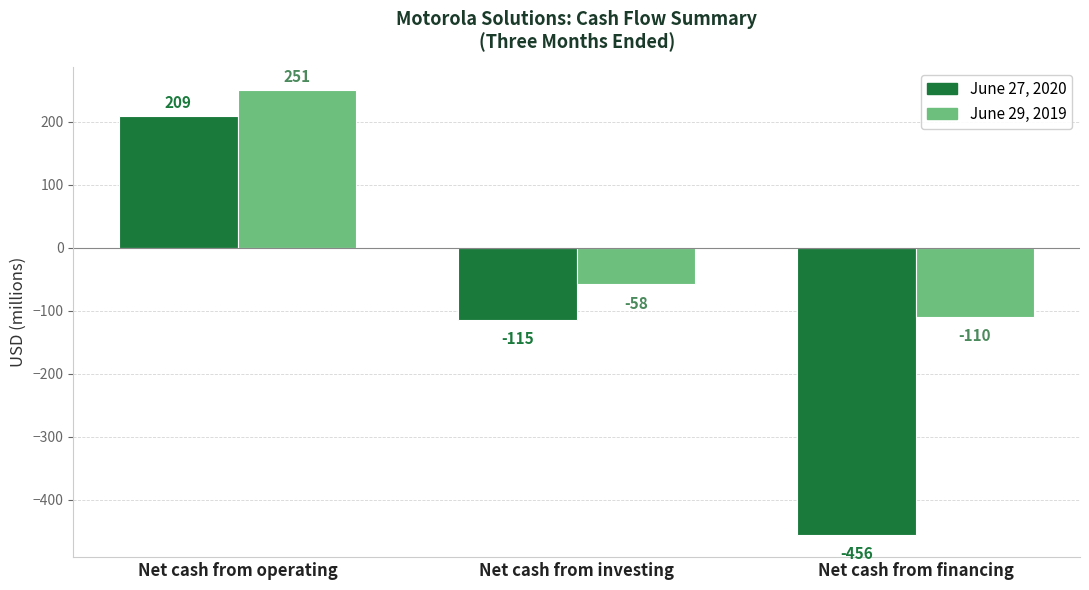

Which series has the widest spread of values?

June 27, 2020